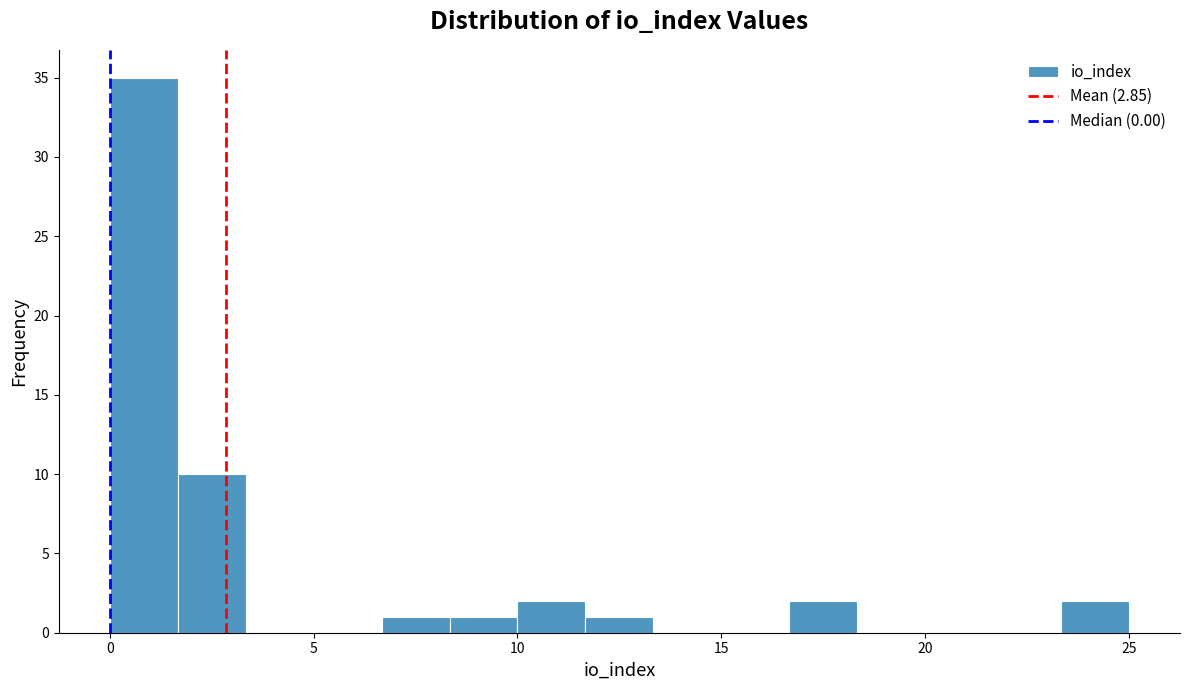

Around what value on the x-axis is the tallest bar? Give the approximate position of its centre, as read against the axis.

1.0